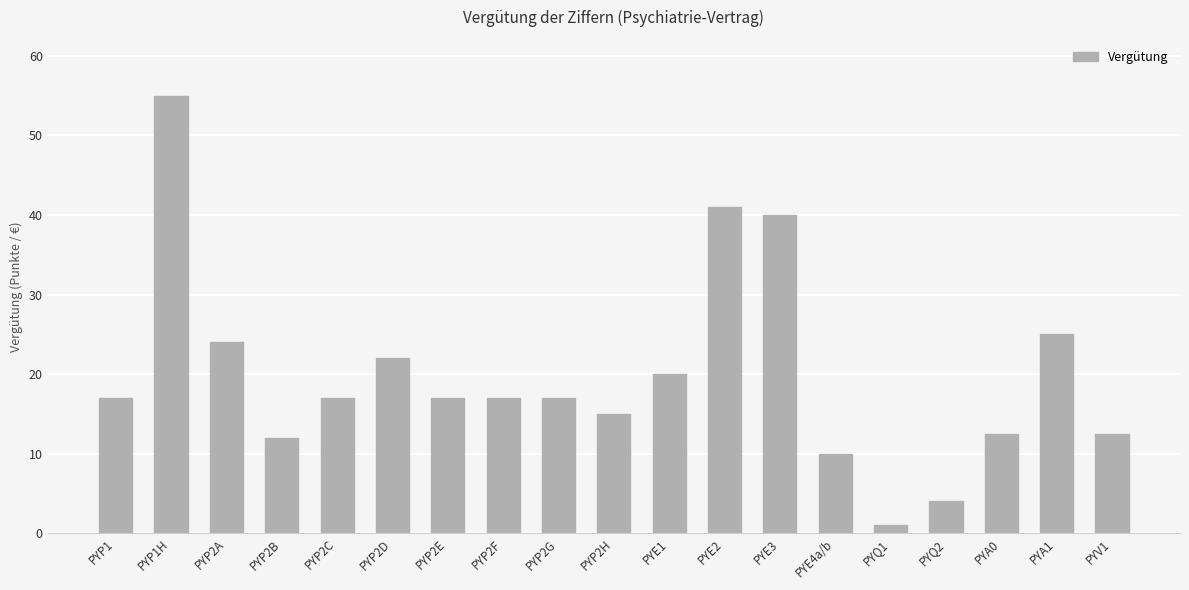

What is the value of the 1st bar from the left?

17.0